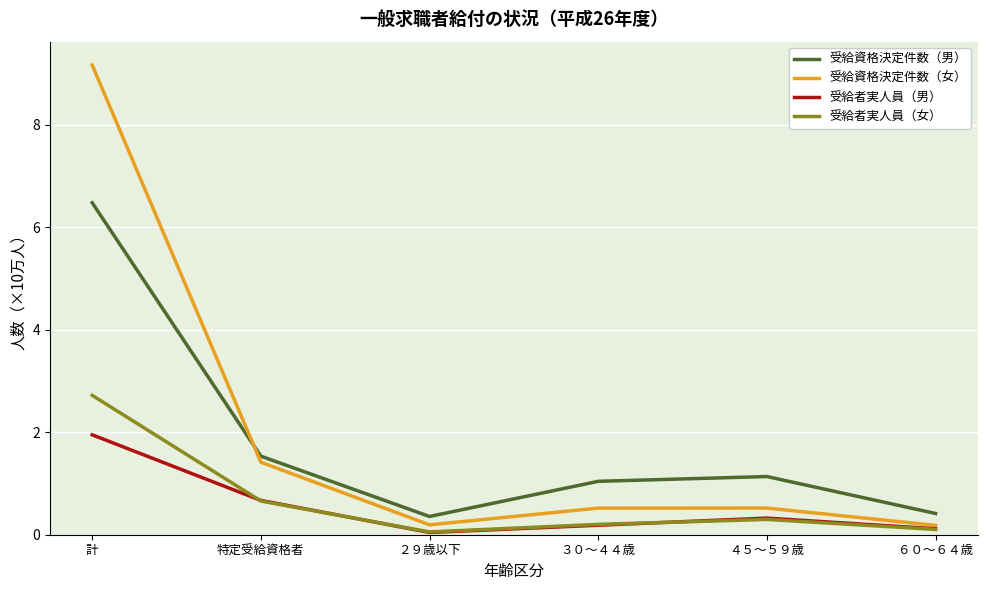

What is the approximate value of 受給者実人員（女） at ３０～４４歳?

0.2